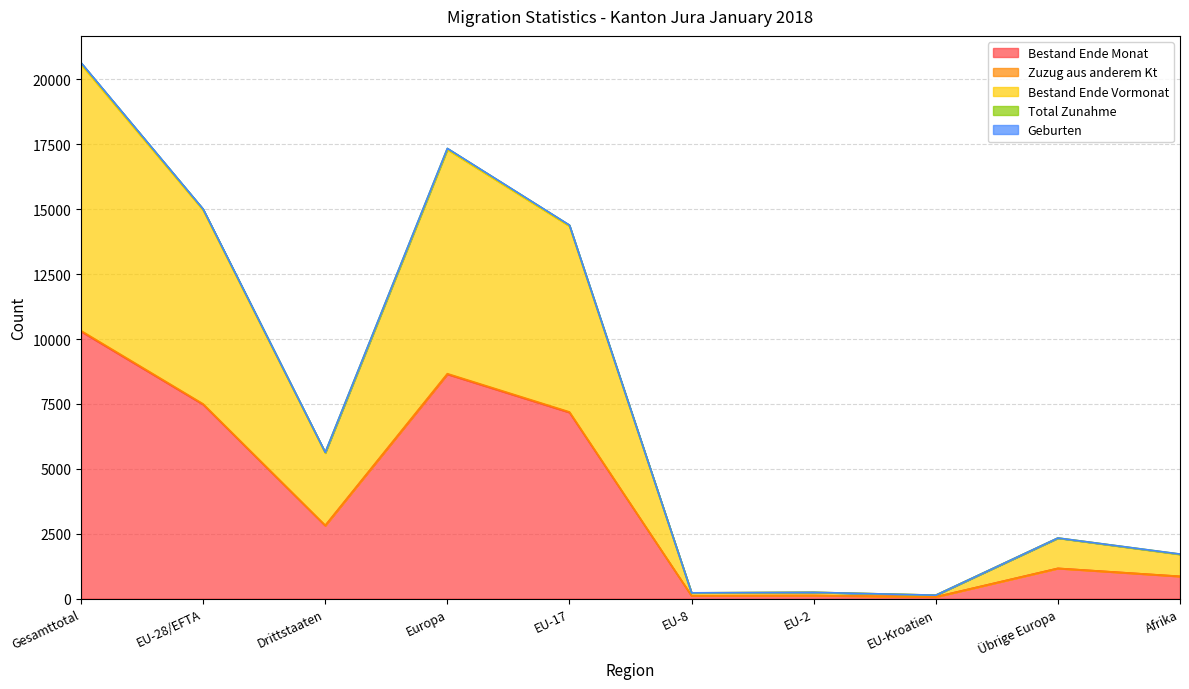

What is the maximum value for Bestand Ende Monat?

10290